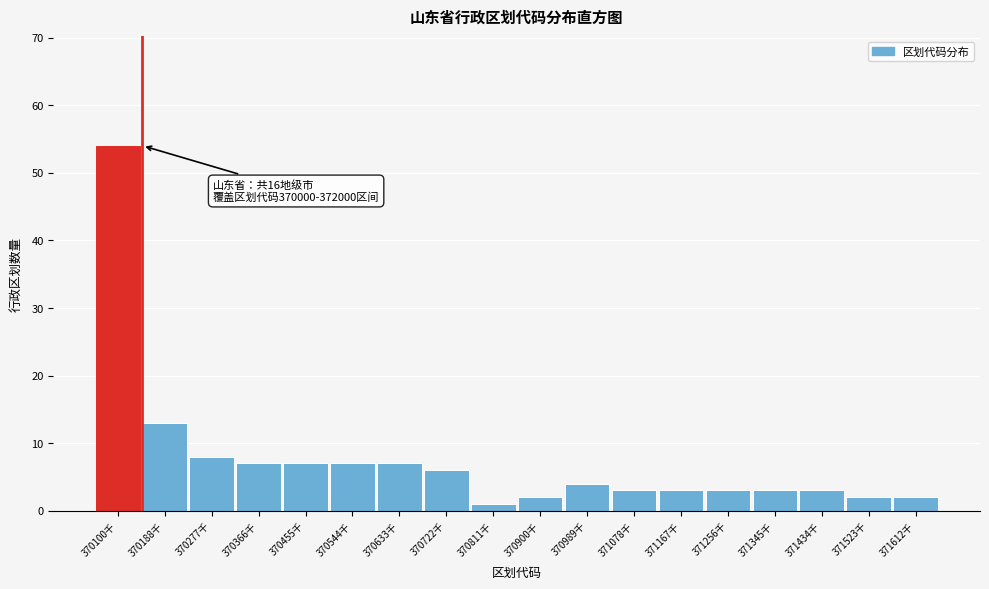

Reading right to left, extract all data points from this chart.

371612千=2	371523千=2	371434千=3	371345千=3	371256千=3	371167千=3	371078千=3	370989千=4	370900千=2	370811千=1	370722千=6	370633千=7	370544千=7	370455千=7	370366千=7	370277千=8	370188千=13	370100千=54